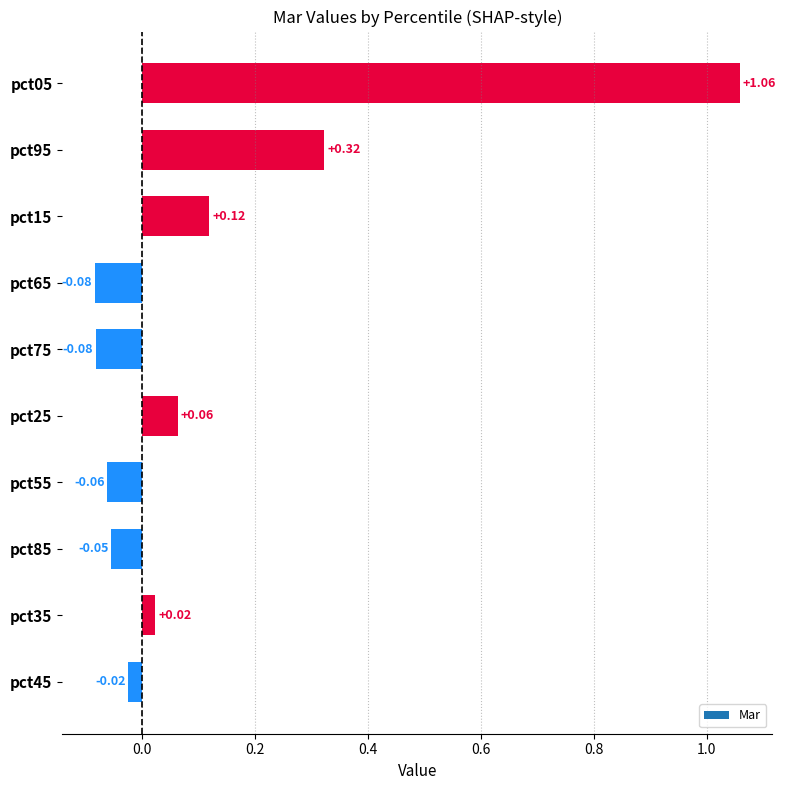

Between pct05 and pct35, which is larger?

pct05